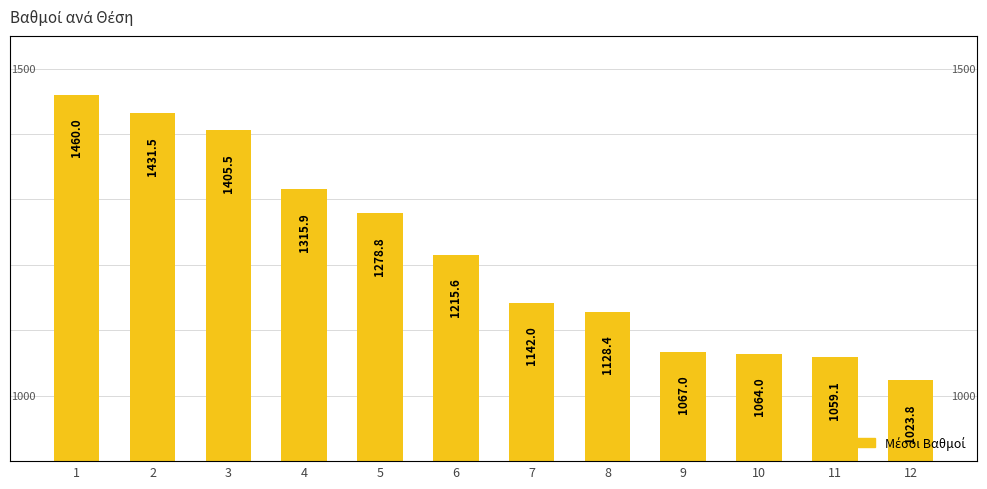

Read the value at 11.

1059.1